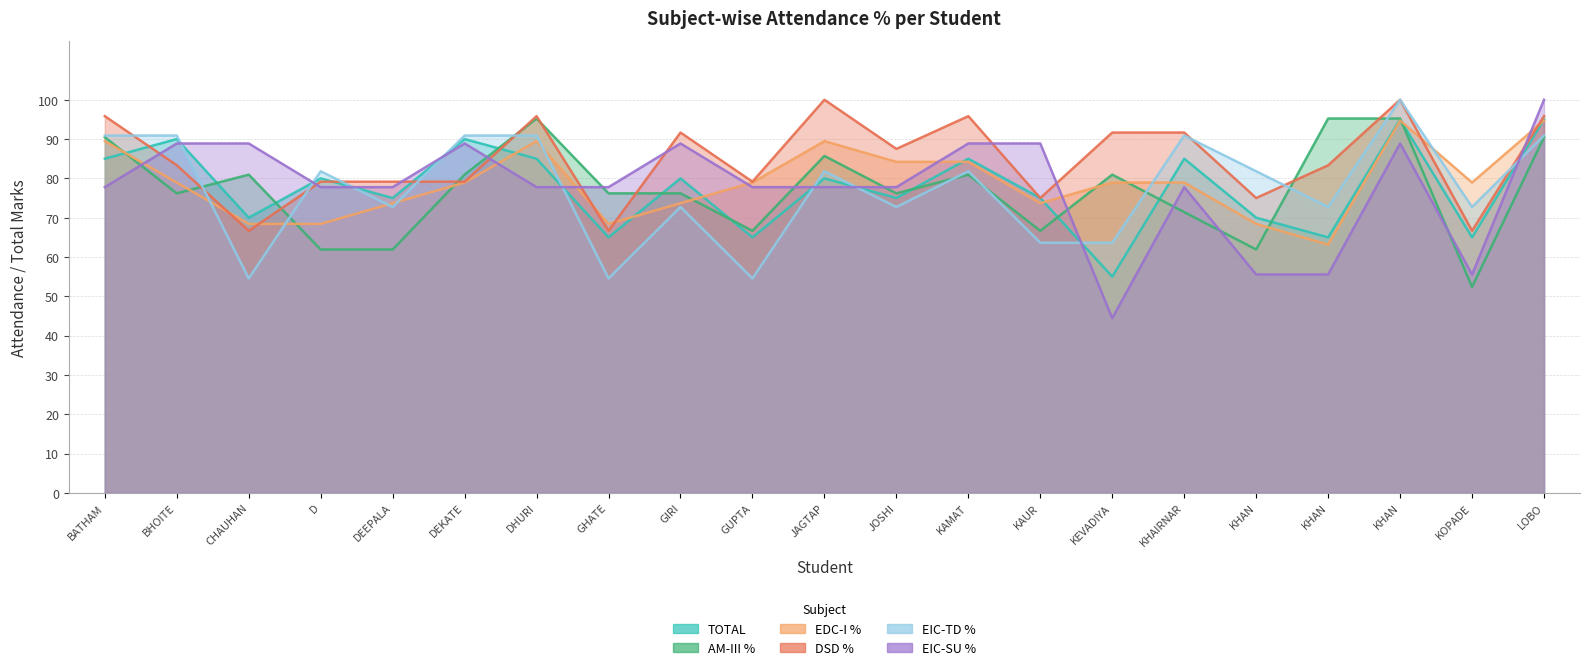

Which series changed the most between CHAUHAN and DEKATE?

EIC-TD %